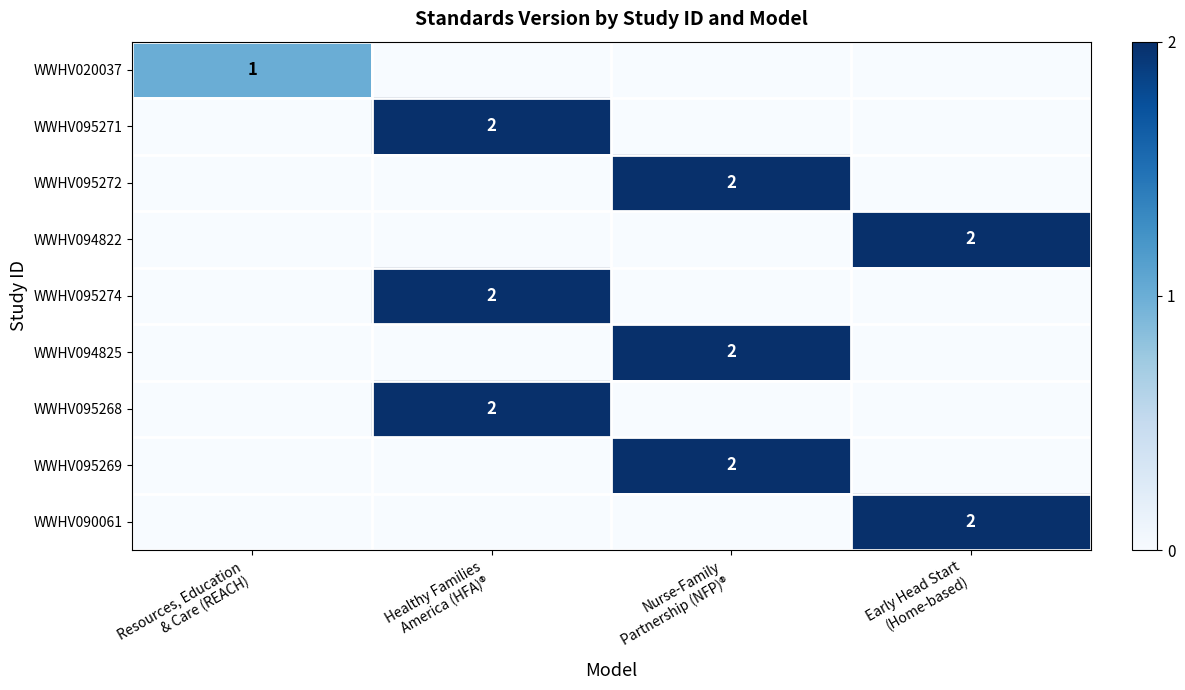

The value of WWHV095268 at Early Head Start (Home-based) is 0. True or false?

True